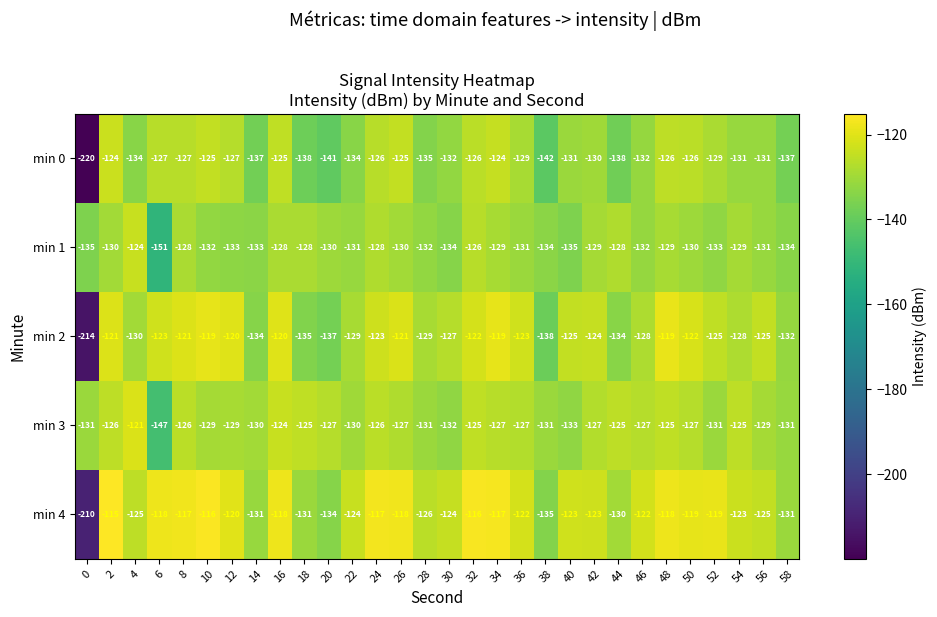

Which series has the largest range (max minus min)?

min 0